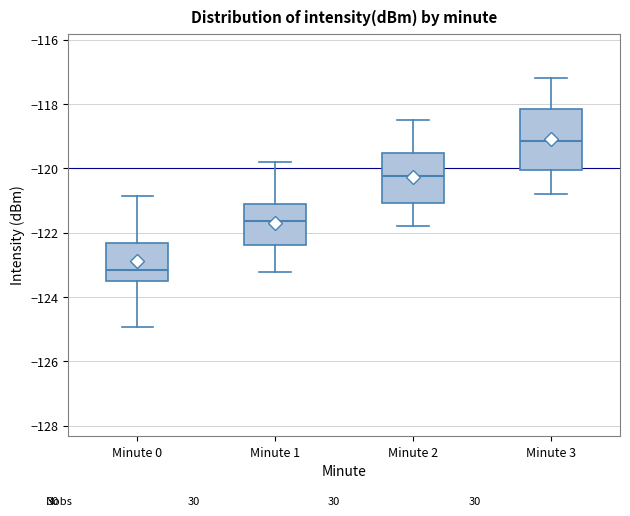

Which box's median line is the highest?

Minute 3